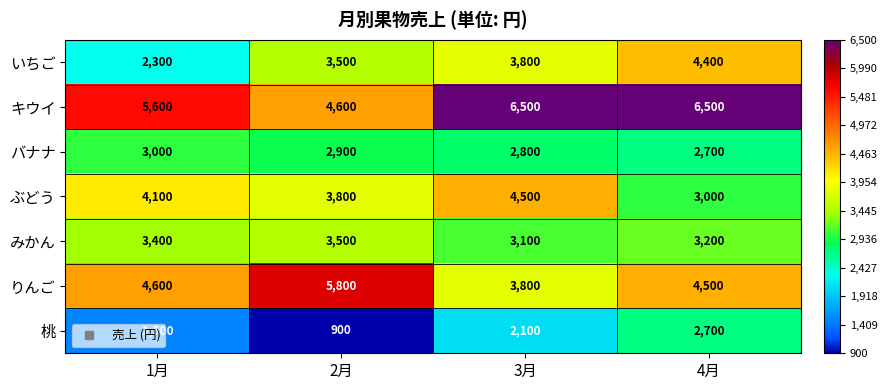

What is the total value across all series at 1月?

24500